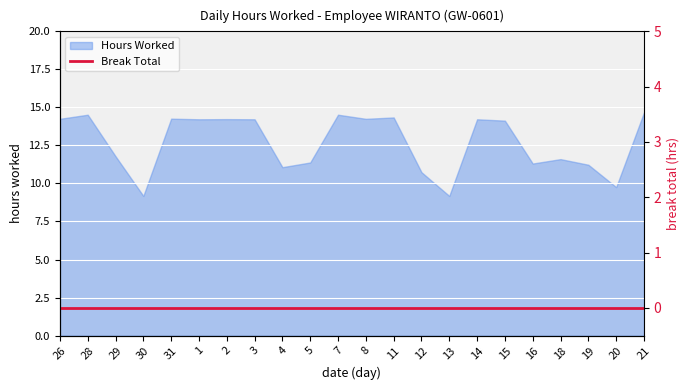

What is the average value?

12.7